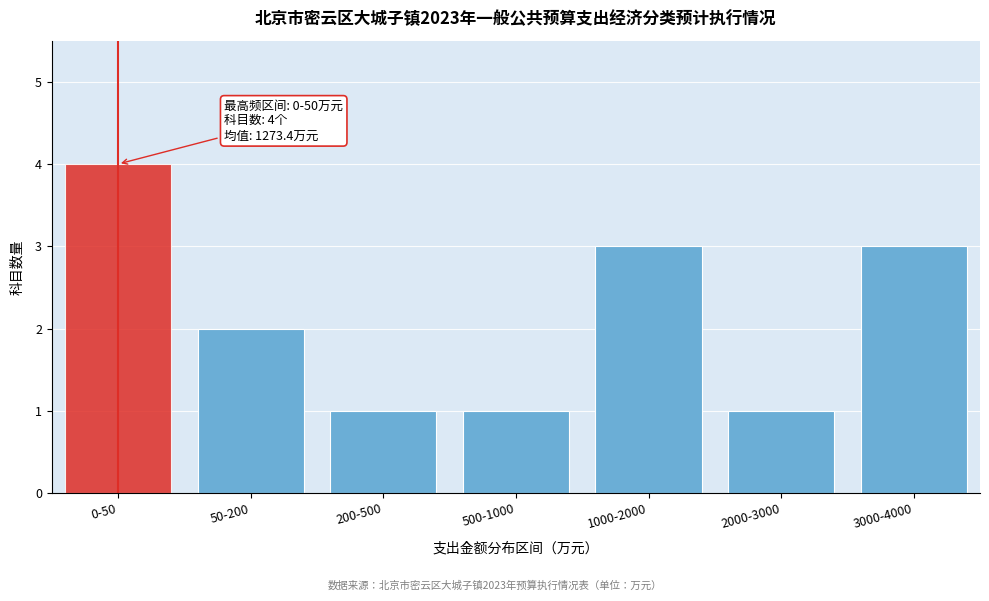

Reading left to right, what are all the values shown in this chart?

4	2	1	1	3	1	3